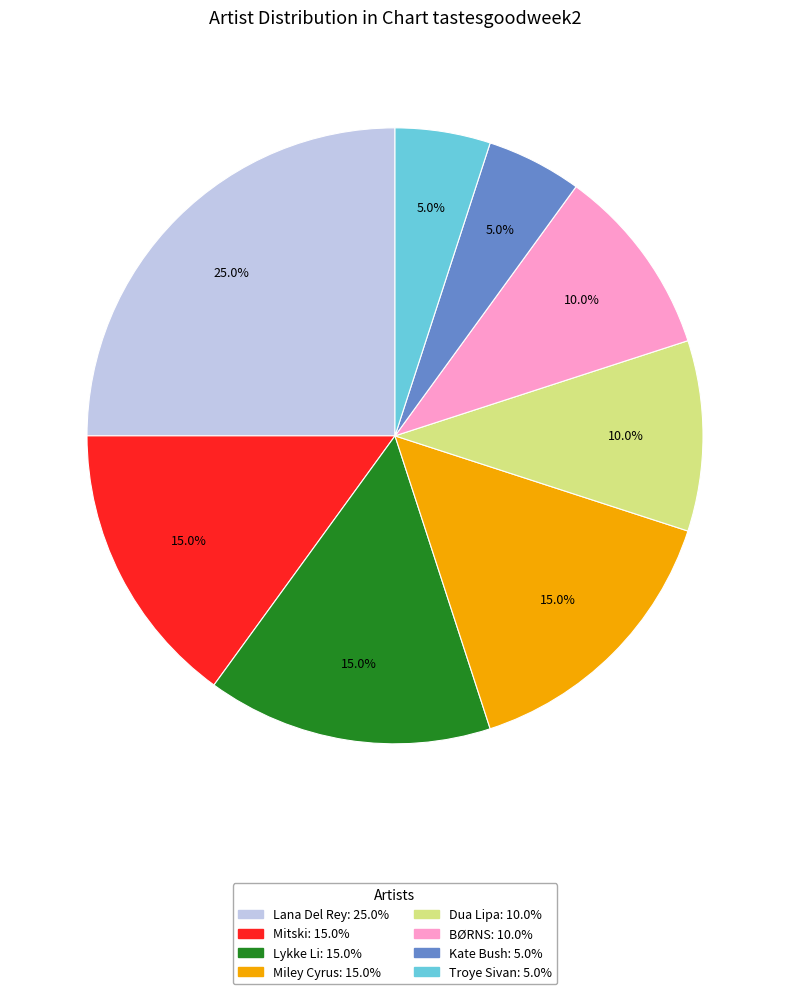

The Dua Lipa slice represents 10% of the pie. True or false?

True